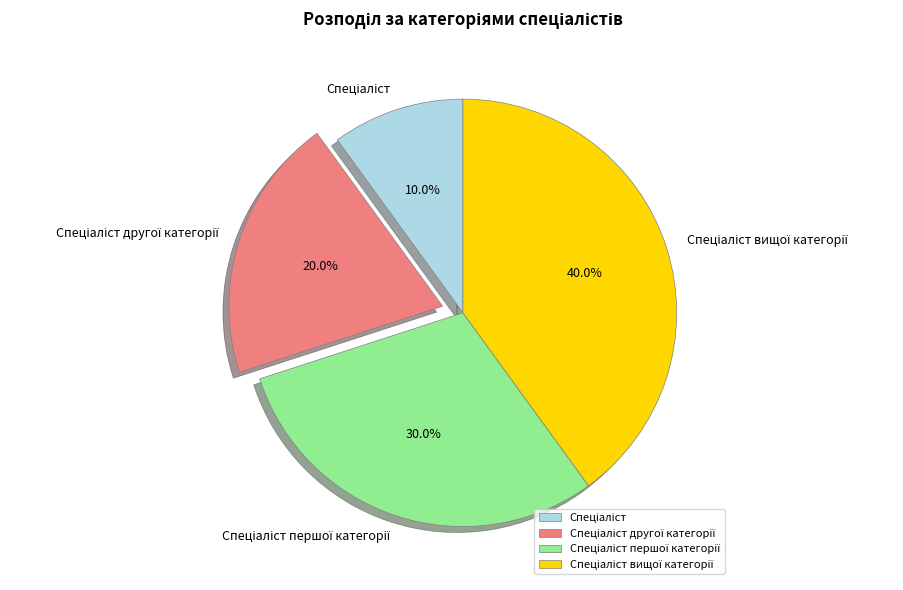

Does any single category account for the majority?

No